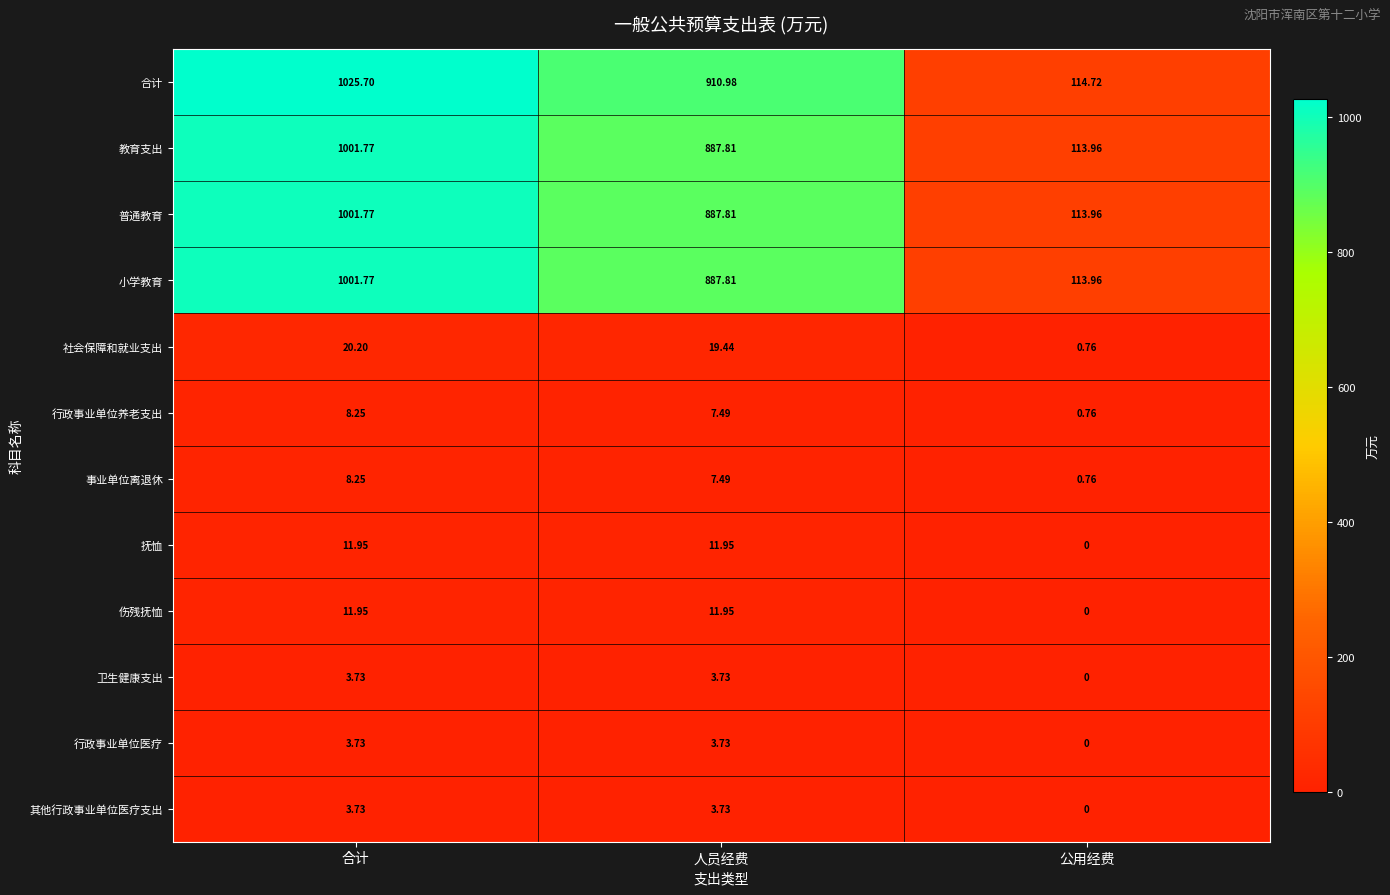

At which label does 卫生健康支出 first exceed 3?

合计